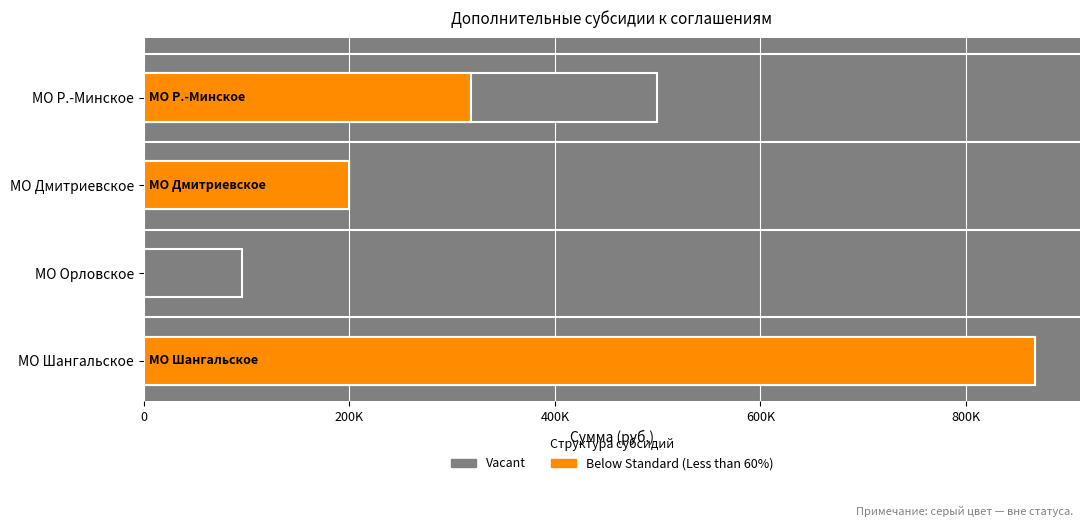

What is the maximum value shown in the chart?

867745